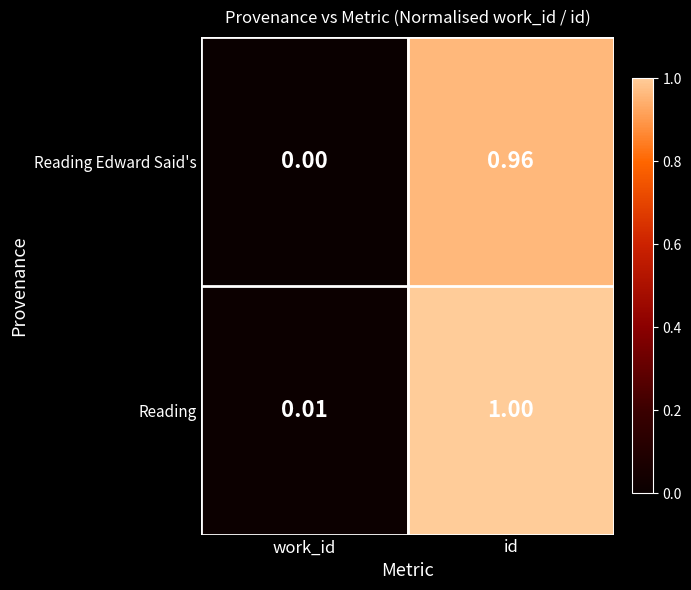

At work_id, list the series in order from smallest to largest.

Reading Edward Said's, Reading